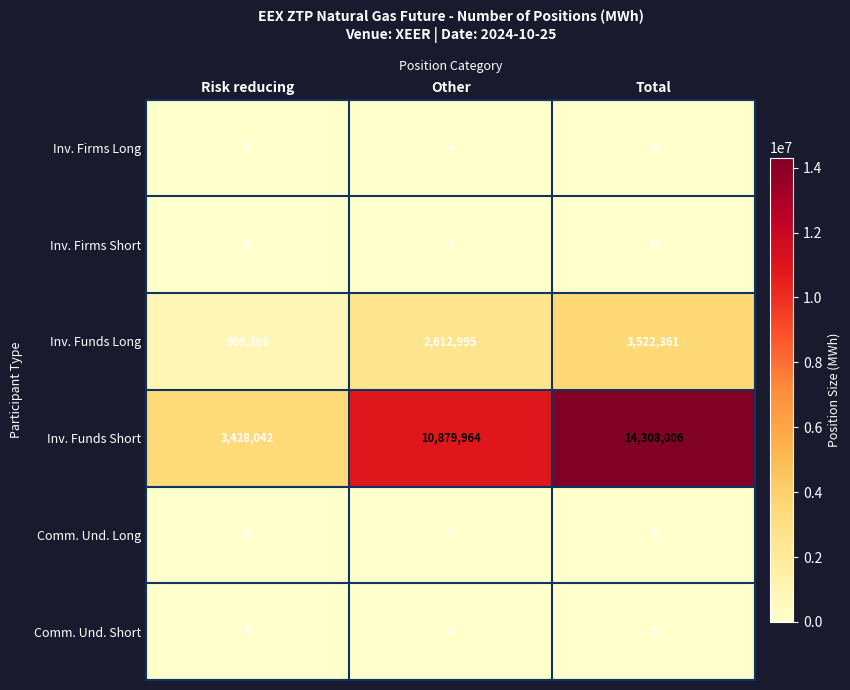

Reading right to left, list all the values displayed in this chart.

Inv. Firms Long: 0	0	0
Inv. Firms Short: 0	0	0
Inv. Funds Long: 3522361	2612995	909366
Inv. Funds Short: 14308006	10879964	3428042
Comm. Und. Long: 0	0	0
Comm. Und. Short: 0	0	0